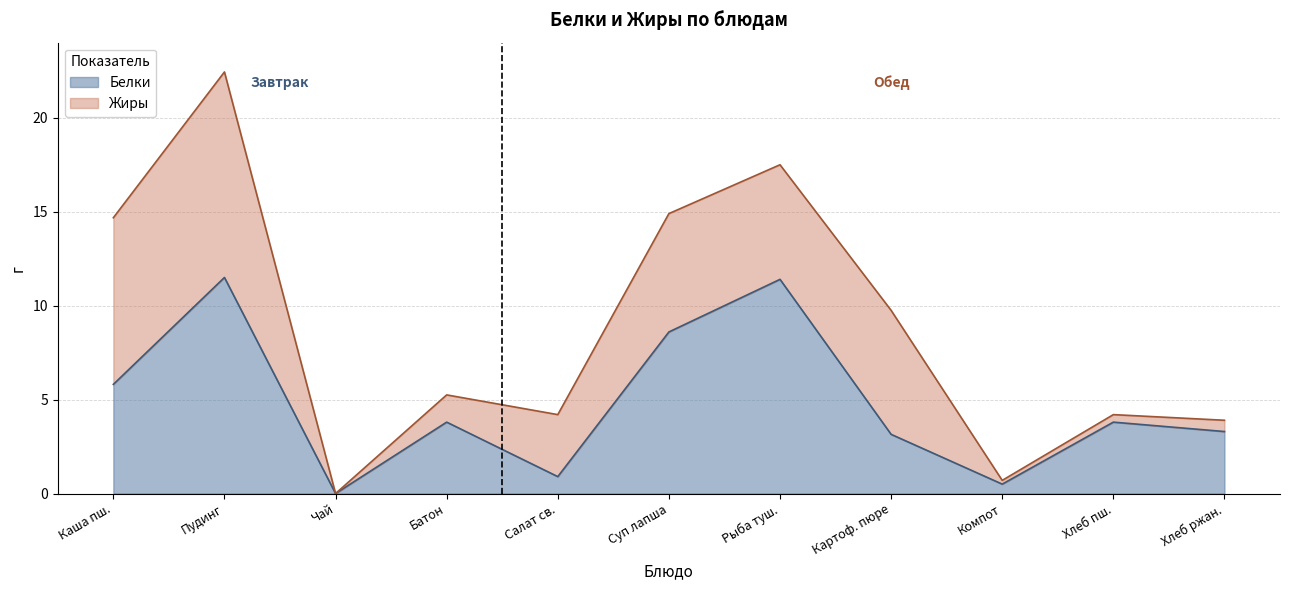

At which category is the sum across all series the highest?

Пудинг